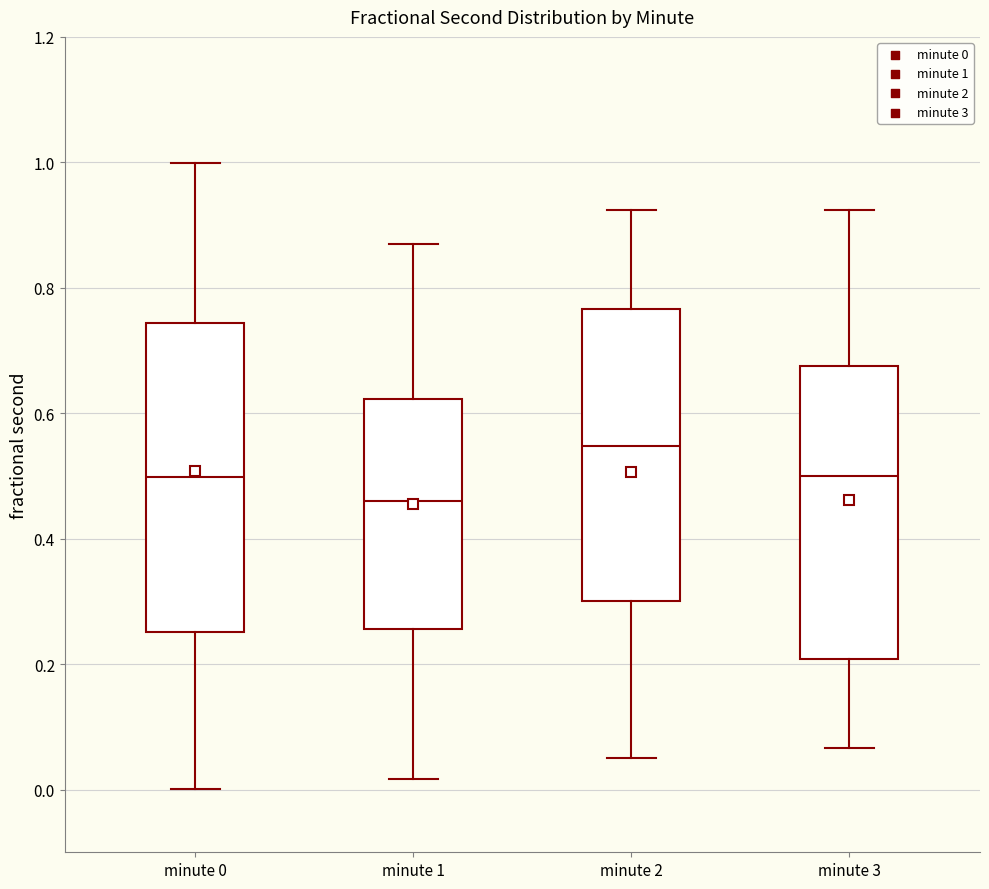

Where does the upper whisker of the box for minute 1 end on the y-axis? The values are not printed on the chart, so give them approximately, as read against the axis.

0.86